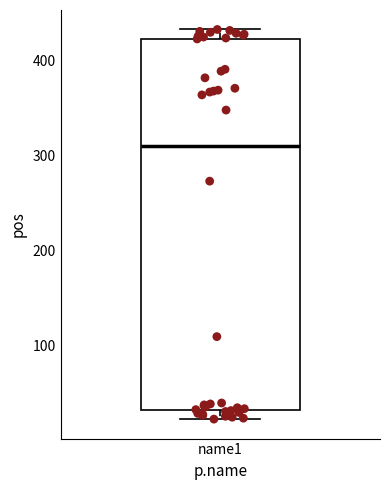

Transcribe this box plot: give where the median line is, the range the box spans, and where the two whiskers end, as read against the y-axis. The values are not printed on the chart, so give them approximately, as read against the axis.

median 310, box 30 to 420, whiskers 20 to 430